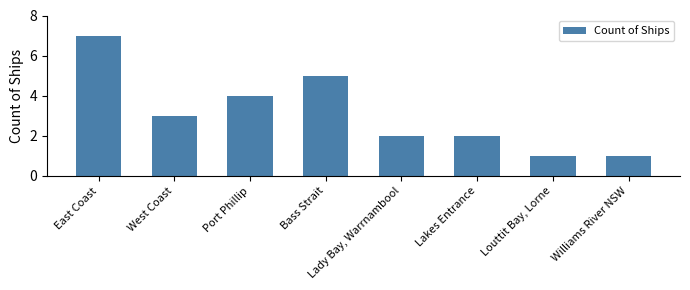

What is the change in value from Bass Strait to Louttit Bay, Lorne?

-4